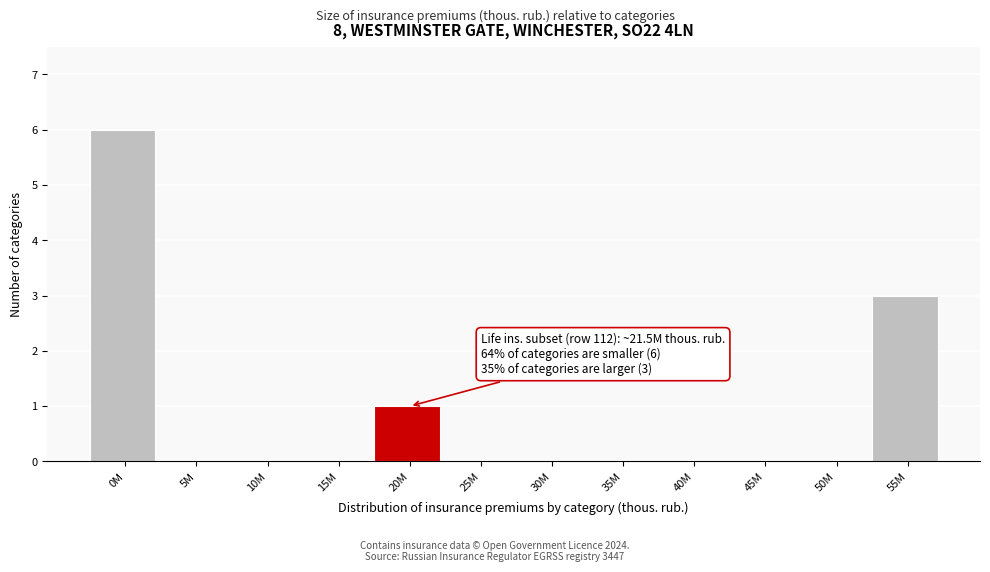

Reading left to right, extract all data points from this chart.

0M=6	5M=0	10M=0	15M=0	20M=1	25M=0	30M=0	35M=0	40M=0	45M=0	50M=0	55M=3